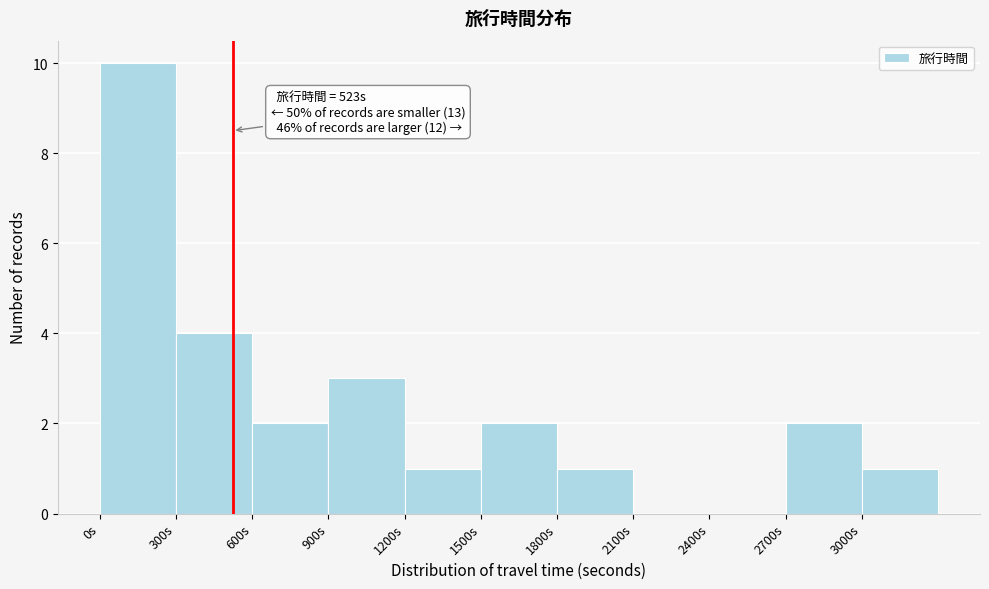

Which range on the x-axis has the tallest bar?

0 to 300